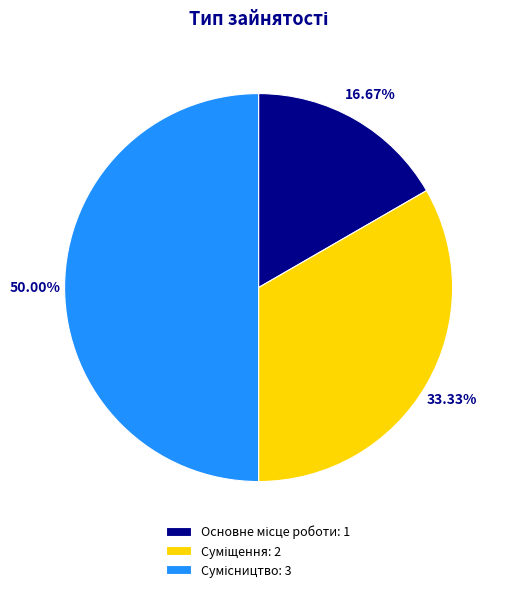

Count the number of slices in the pie.

3